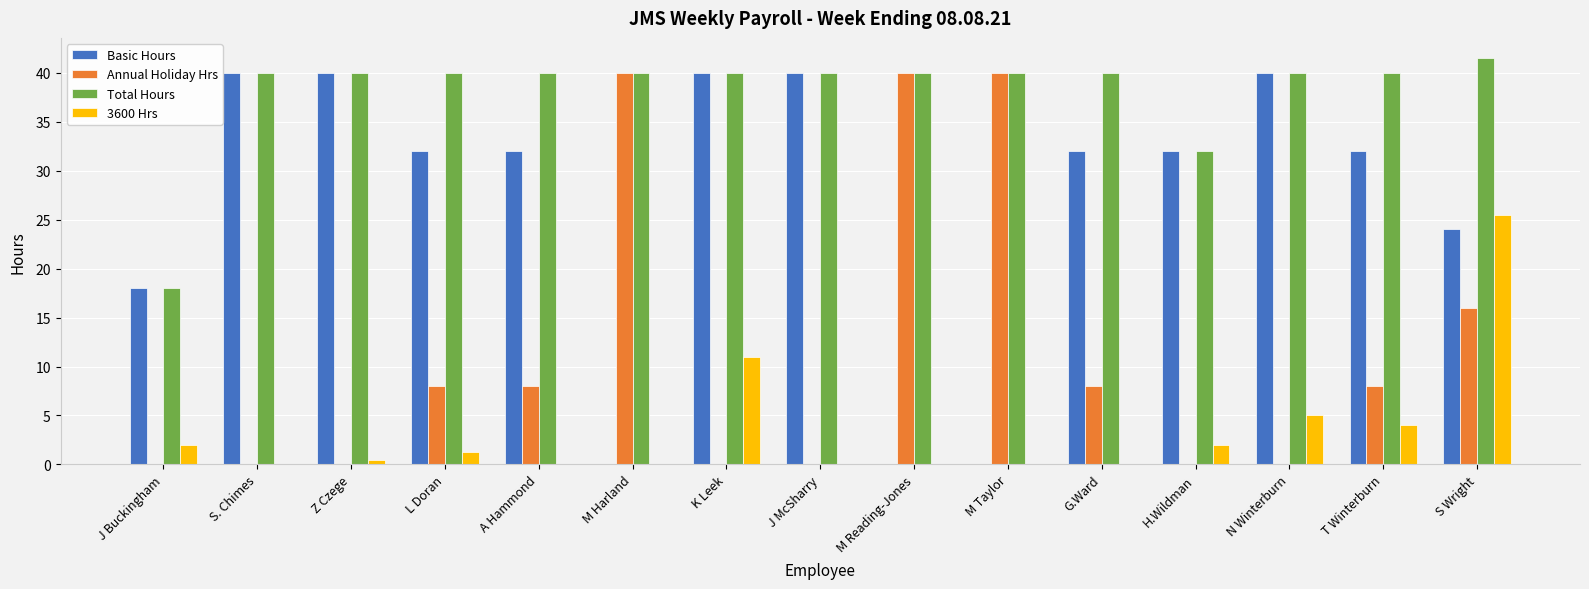

True or false: 3600 Hrs has a value of -11.2 at M Harland.

False